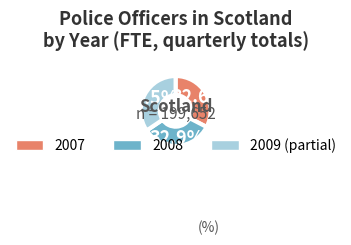

Is there a majority slice in this chart?

No